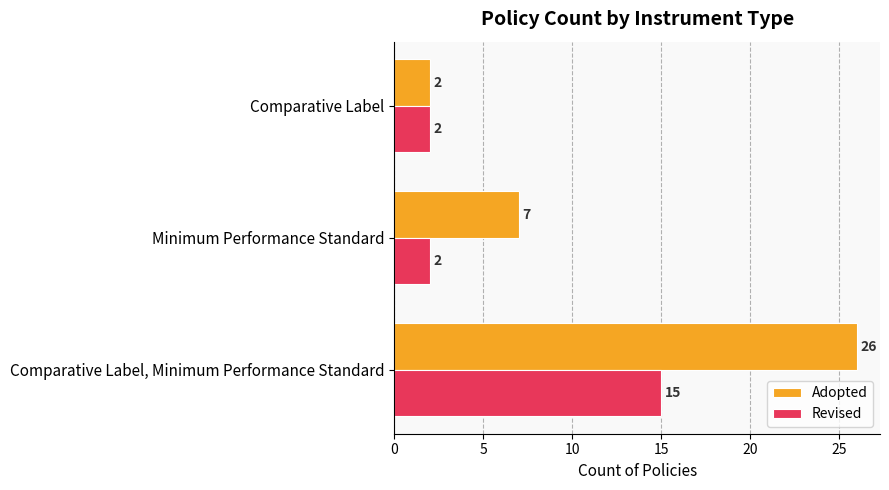

What are all the series names shown in the legend?

Adopted, Revised